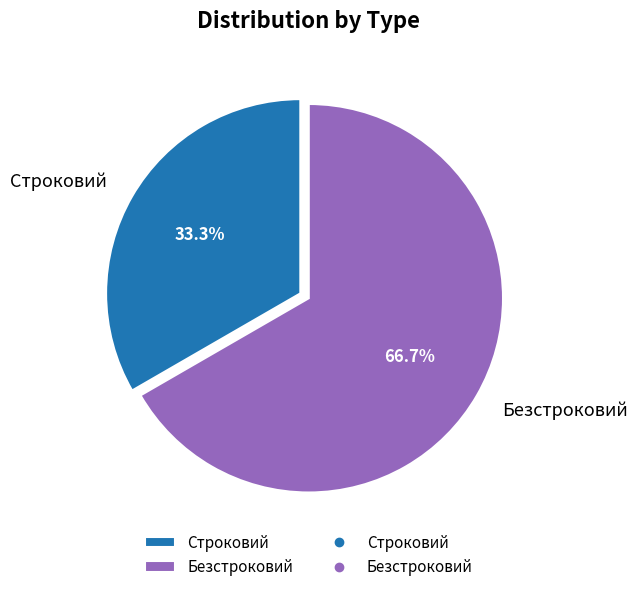

Count the number of slices in the pie.

2